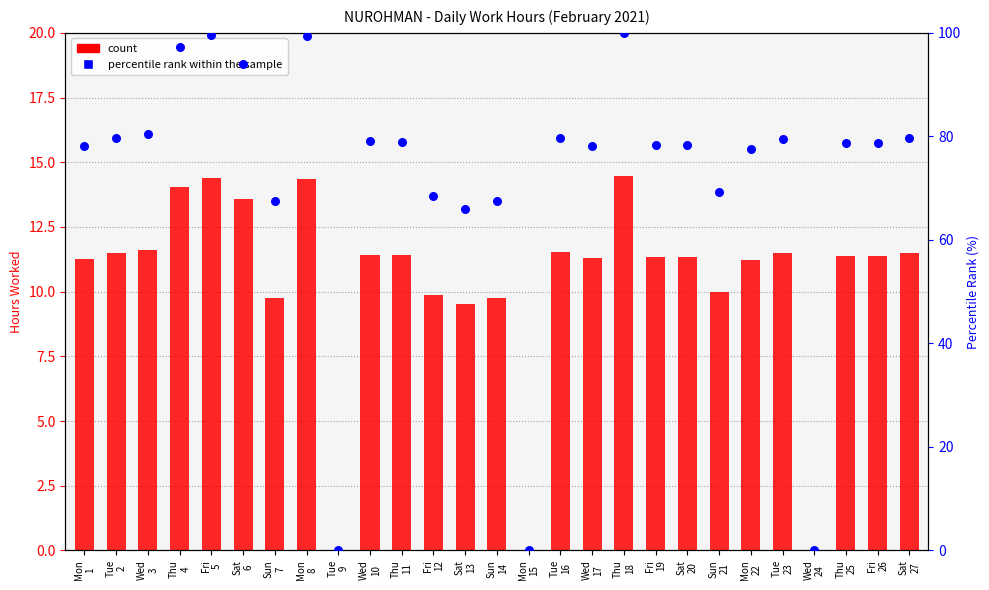

Which series reaches the maximum Y coordinate?

percentile rank within the sample